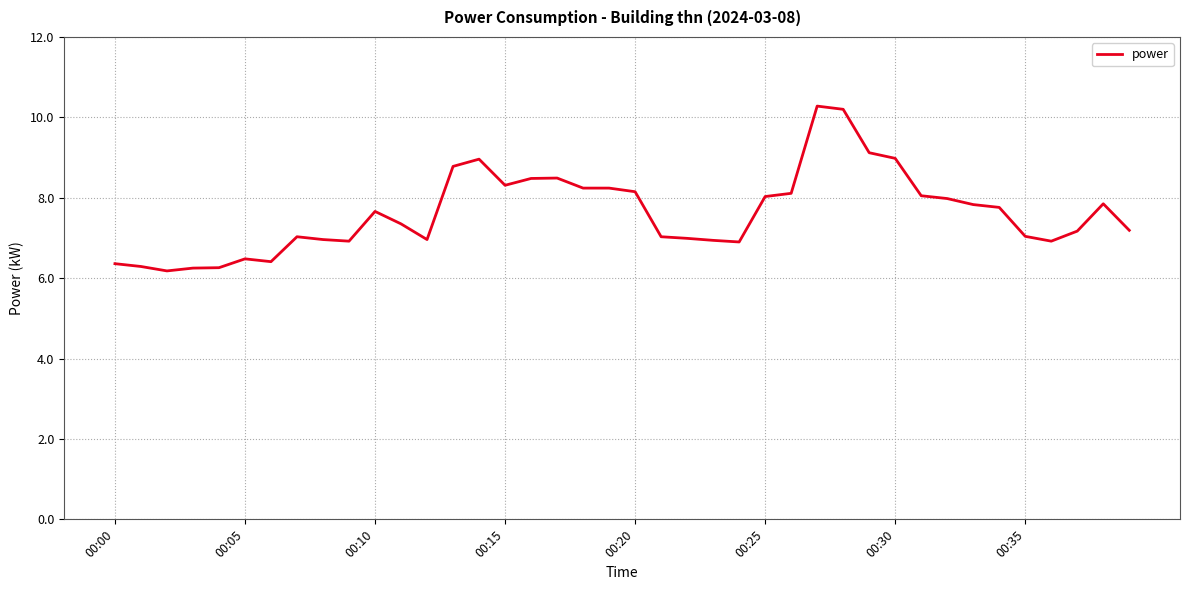

What is the smallest value displayed?

6.2